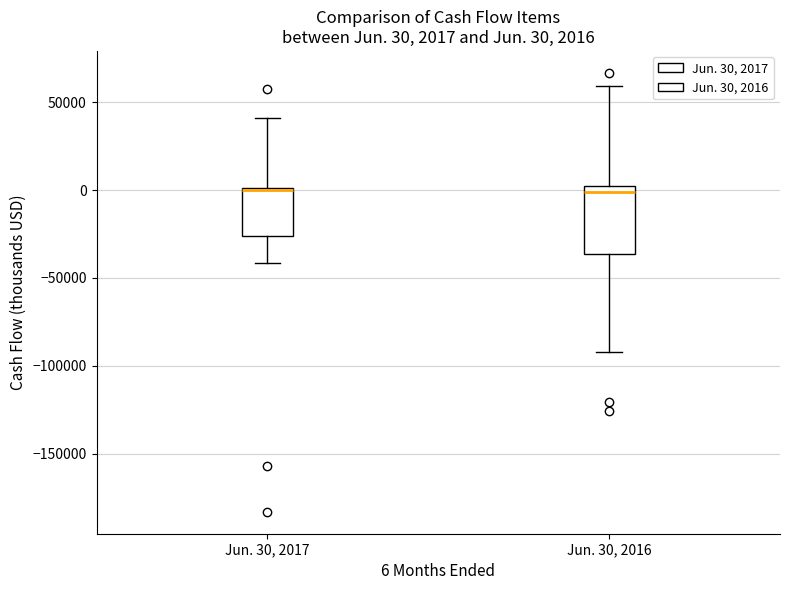

Comparing the boxes themselves (not the whiskers), which one is the tallest?

Jun. 30, 2016